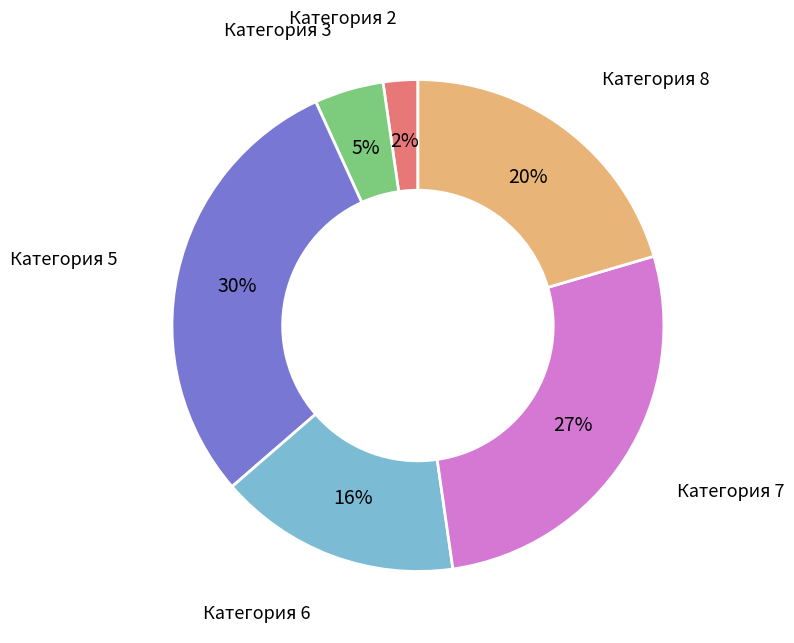

What is the largest slice in the pie chart?

Категория 5